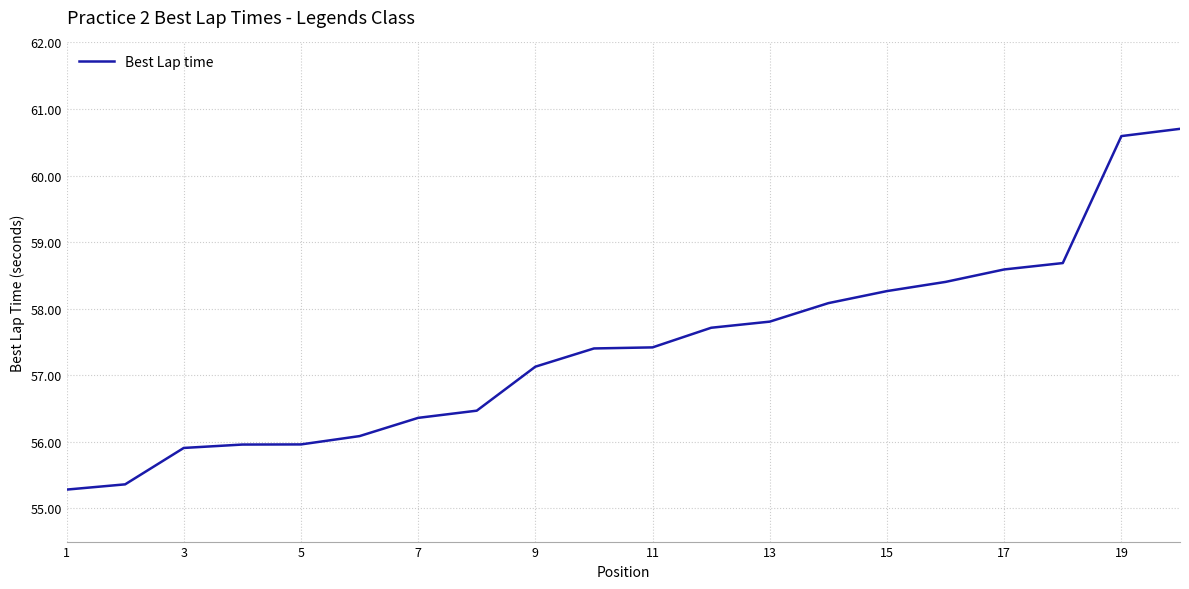

What is the difference between the maximum and minimum values?

5.4